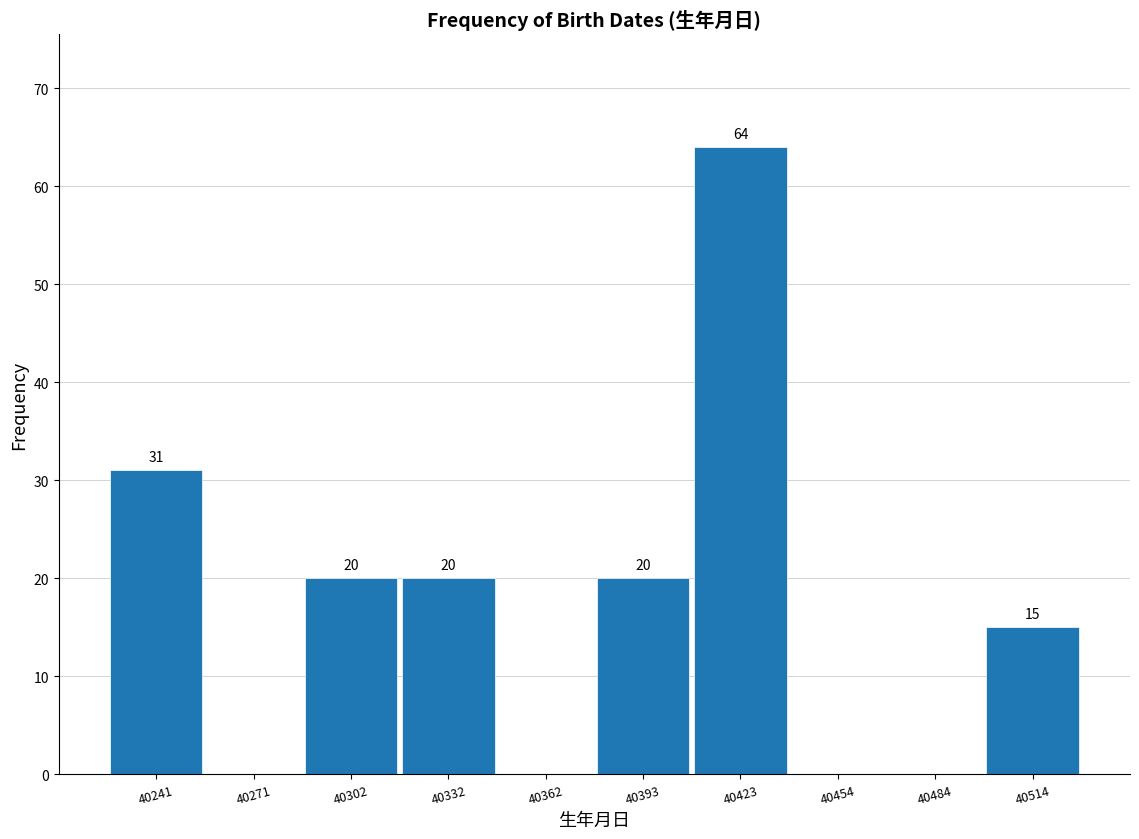

Over which range of the x-axis is the bar tallest?

40410 to 40440